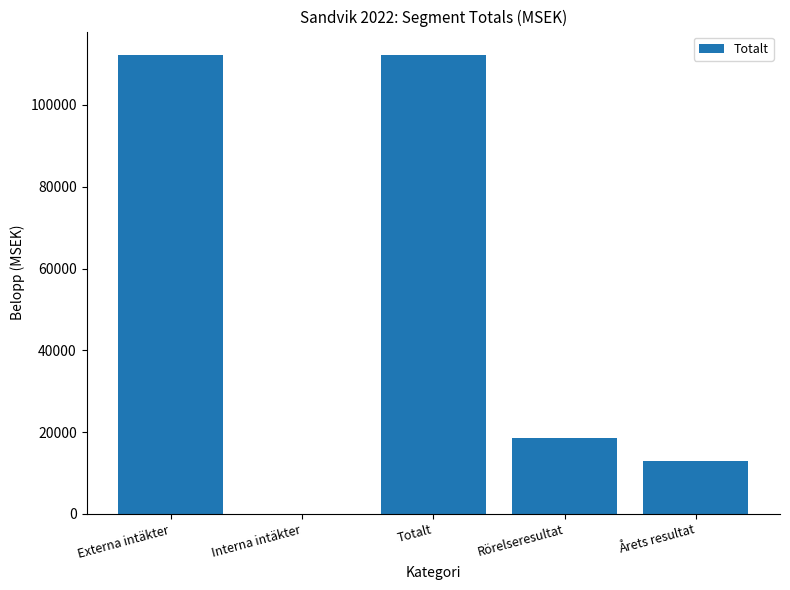

At which label does the data first exceed 18592?

Externa intäkter